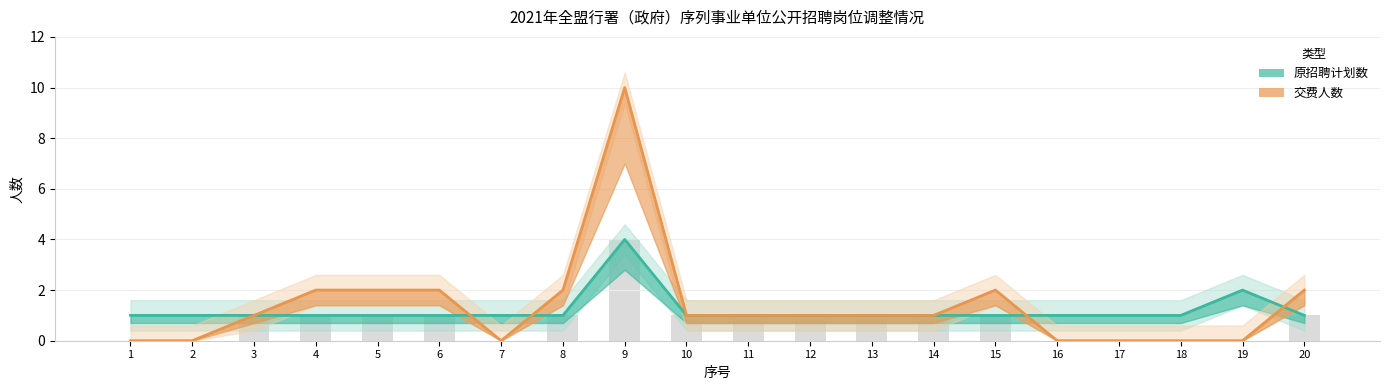

Rank the series at 4 from lowest to highest value.

原招聘计划数, 交费人数